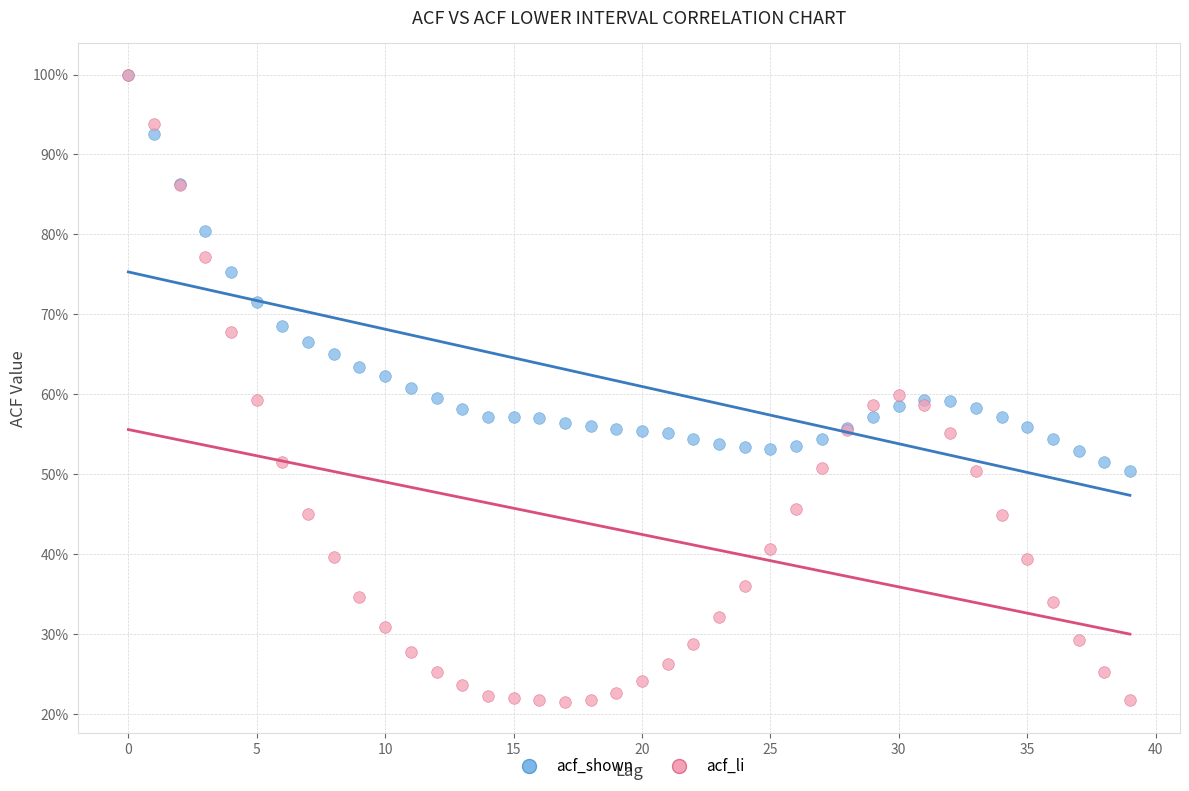

Which series contains the lowest Y value?

acf_li